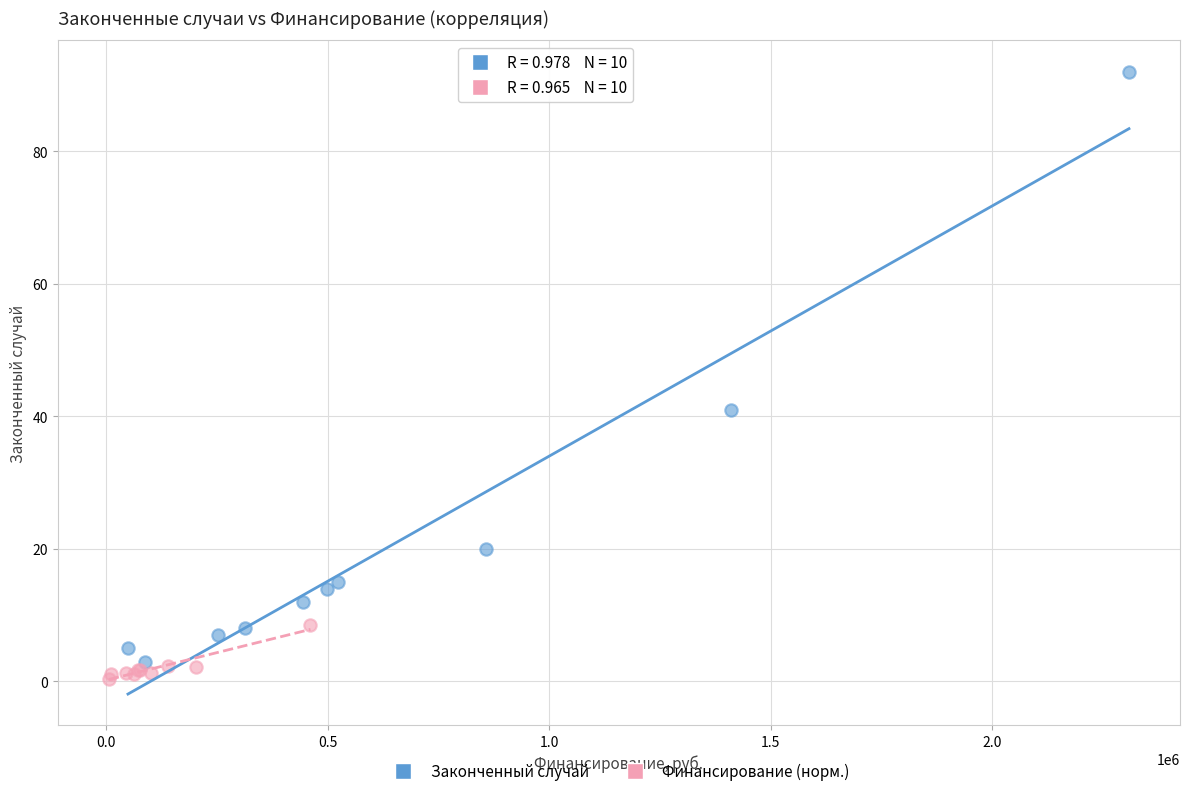

Which series reaches the maximum Y coordinate?

Законченный случай